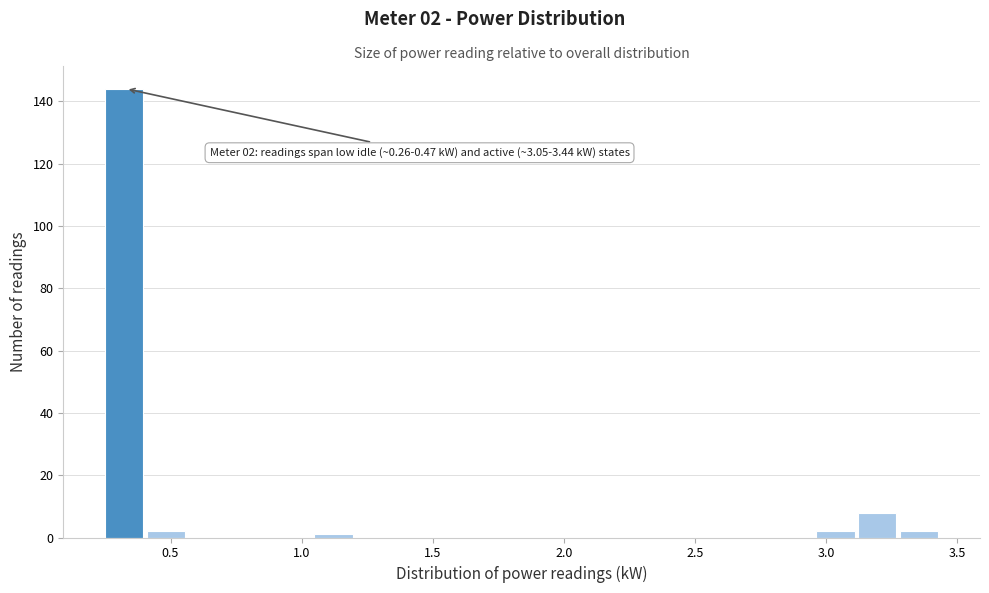

Read against the x-axis, roughly where is the centre of the tallest bar?

0.30